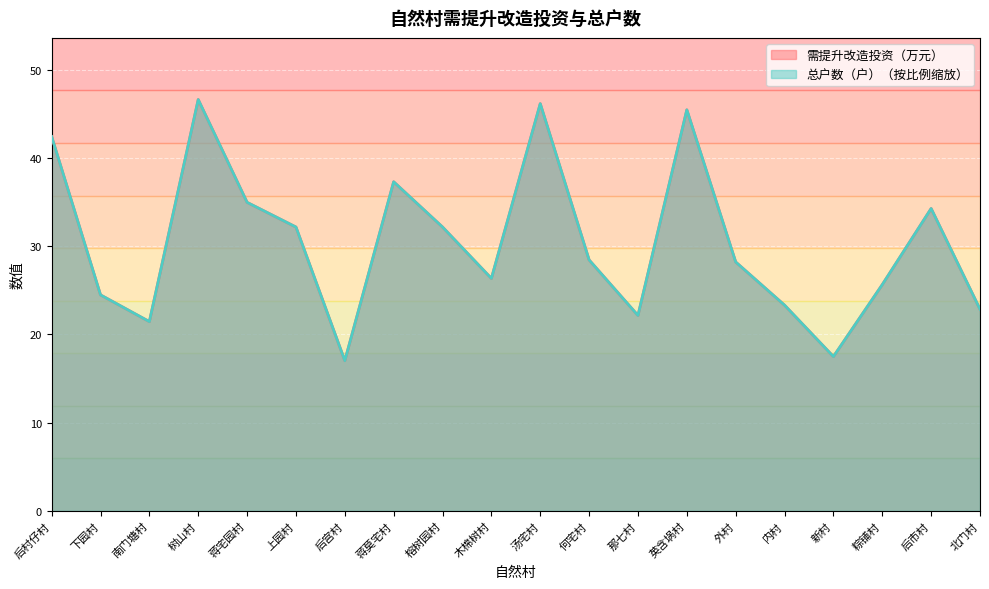

Reading left to right, extract all data points from this chart.

需提升改造投资（万元）: 42.4	24.5	21.5	46.6	35.0	32.2	17.0	37.3	32.2	26.4	46.2	28.5	22.2	45.5	28.2	23.3	17.5	25.7	34.3	22.9
总户数（户）: 42.4	24.5	21.5	46.6	35.0	32.2	17.0	37.3	32.2	26.4	46.2	28.5	22.2	45.5	28.2	23.3	17.5	25.7	34.3	22.9